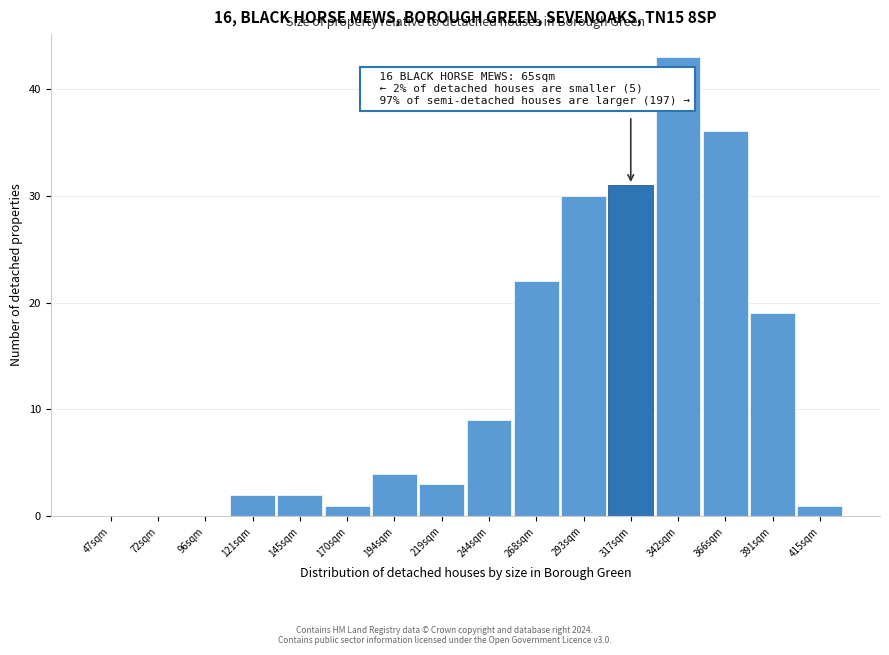

Reading left to right, transcribe all the data shown in this chart.

47sqm=0	72sqm=0	96sqm=0	121sqm=2	145sqm=2	170sqm=1	194sqm=4	219sqm=3	244sqm=9	268sqm=22	293sqm=30	317sqm=31	342sqm=43	366sqm=36	391sqm=19	415sqm=1